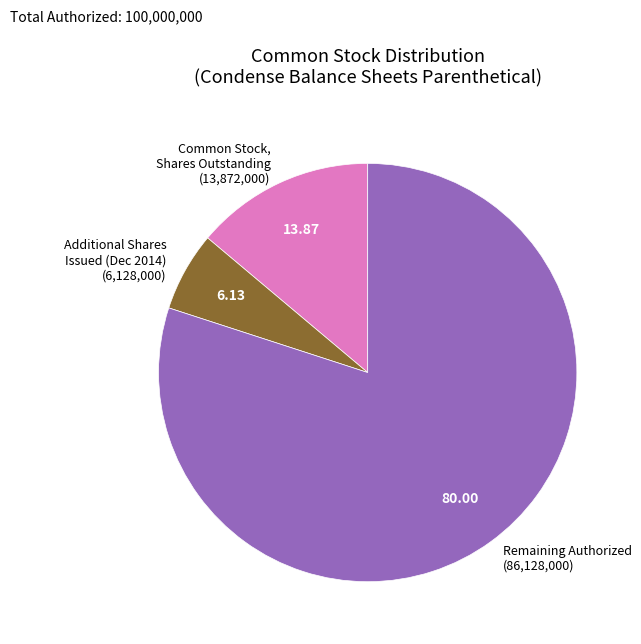

What is the ratio of the value at Common Stock, Shares Outstanding (13,872,000) to the value at Additional Shares Issued (Dec 2014) (6,128,000)?

2.3